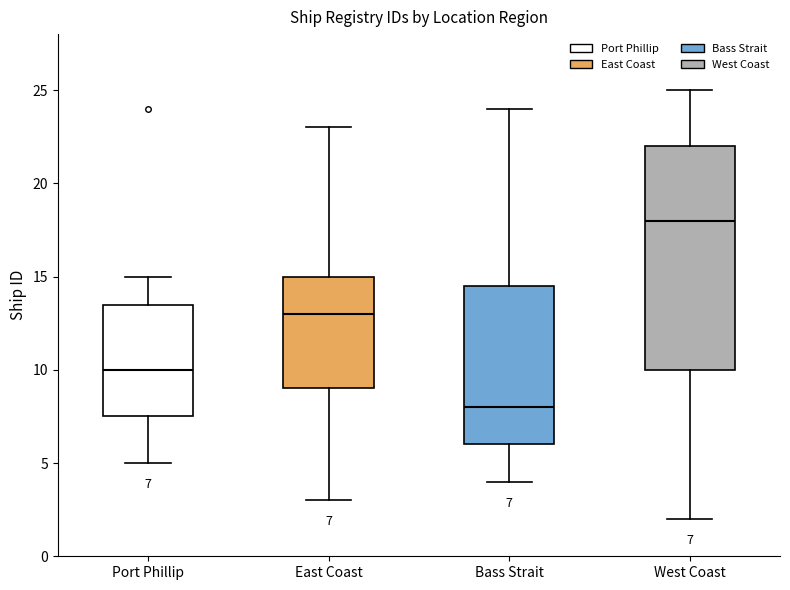

Which box's median line is the lowest?

Bass Strait